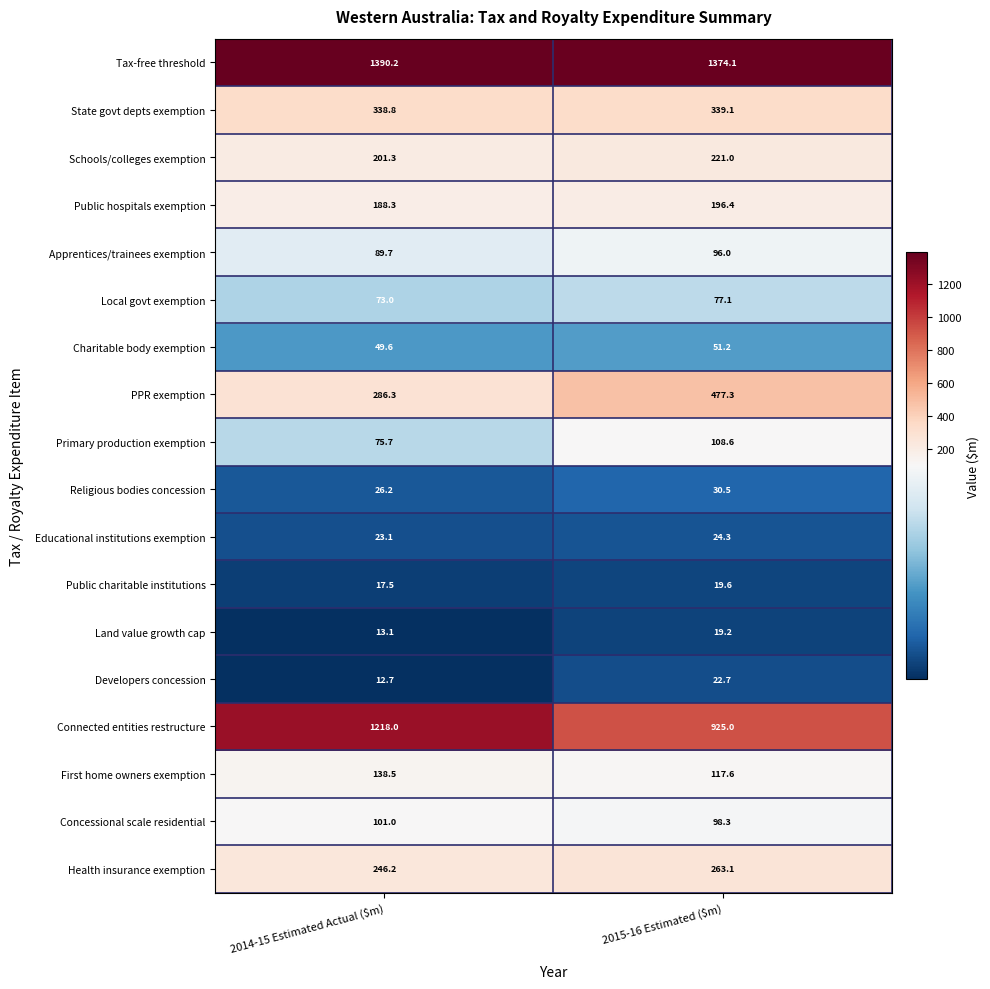

The value of State govt depts exemption at 2015-16 Estimated ($m) is 180.9. True or false?

False